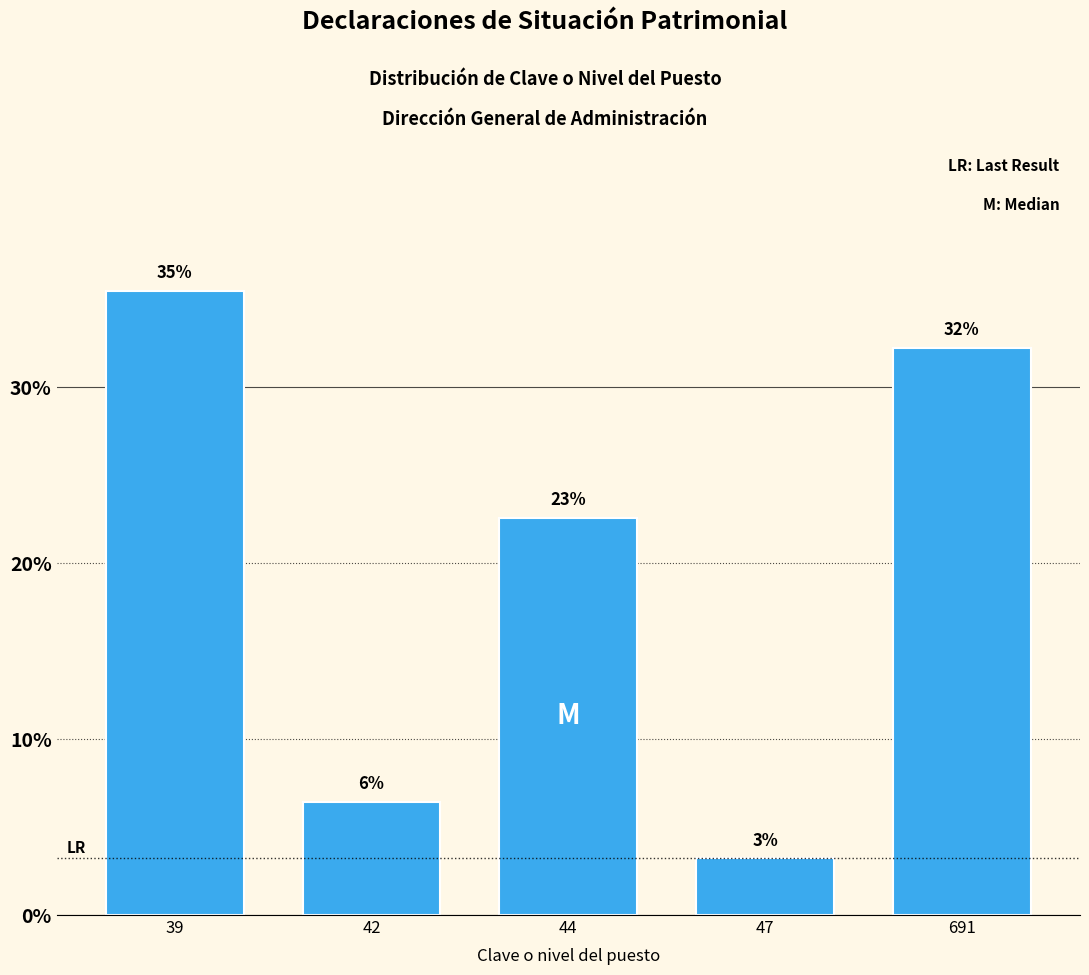

Does the chart contain any negative values?

No